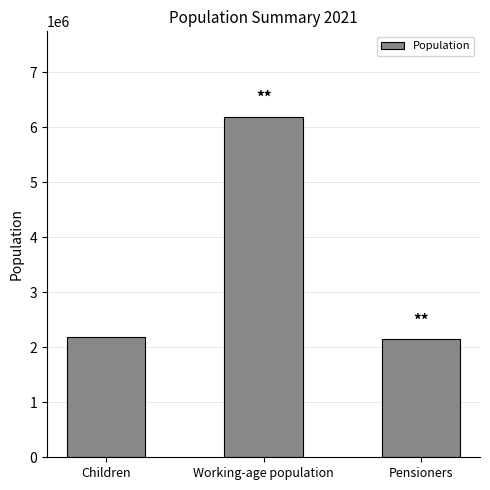

Reading right to left, list all the values displayed in this chart.

2148048	6194523	2181596